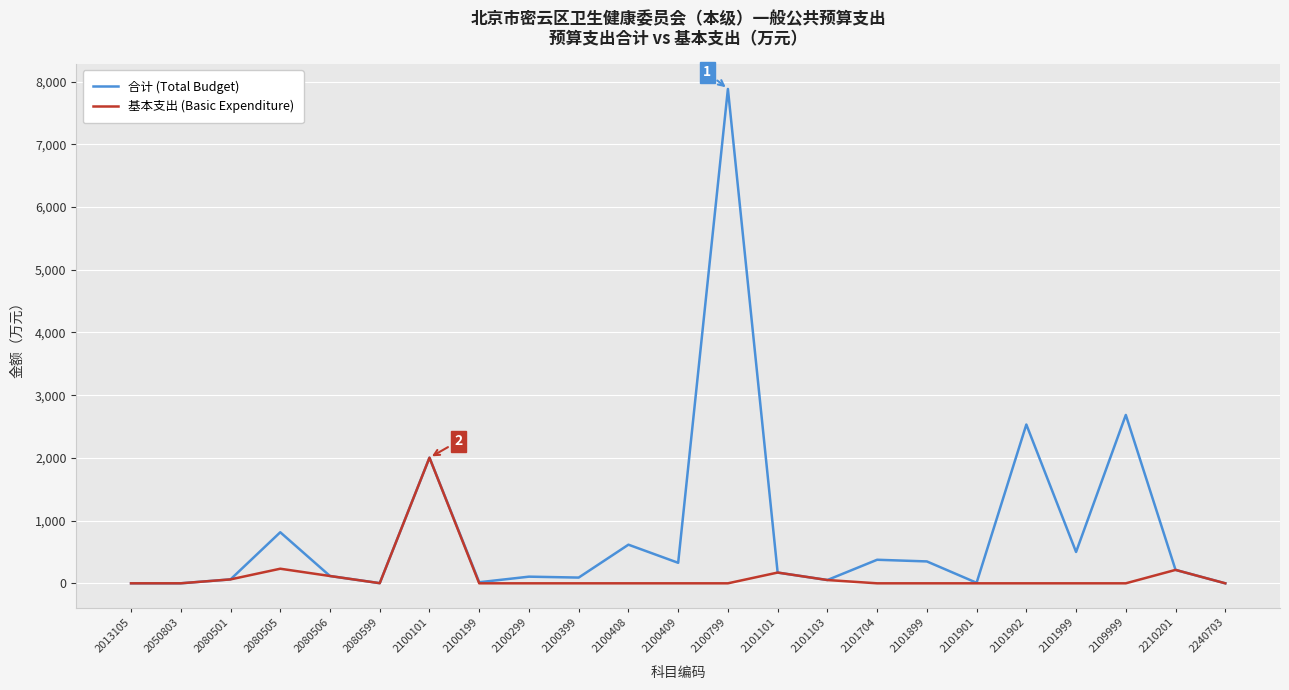

At which category is the sum across all series the highest?

2100799